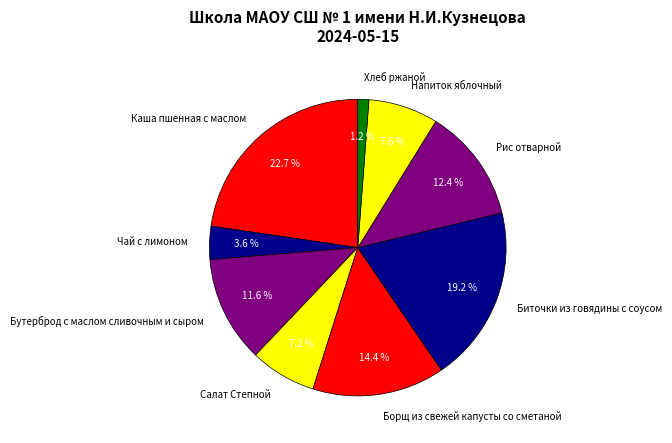

How much of the chart is everything except Борщ из свежей капусты со сметаной?

85.6%